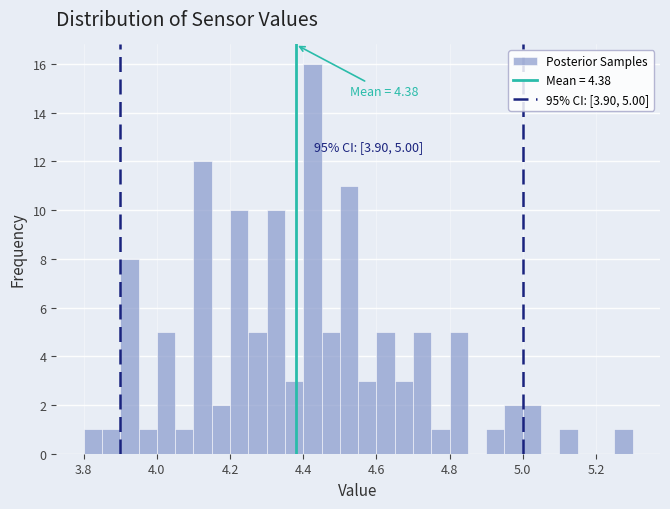

Read against the x-axis, roughly where is the centre of the tallest bar?

4.42